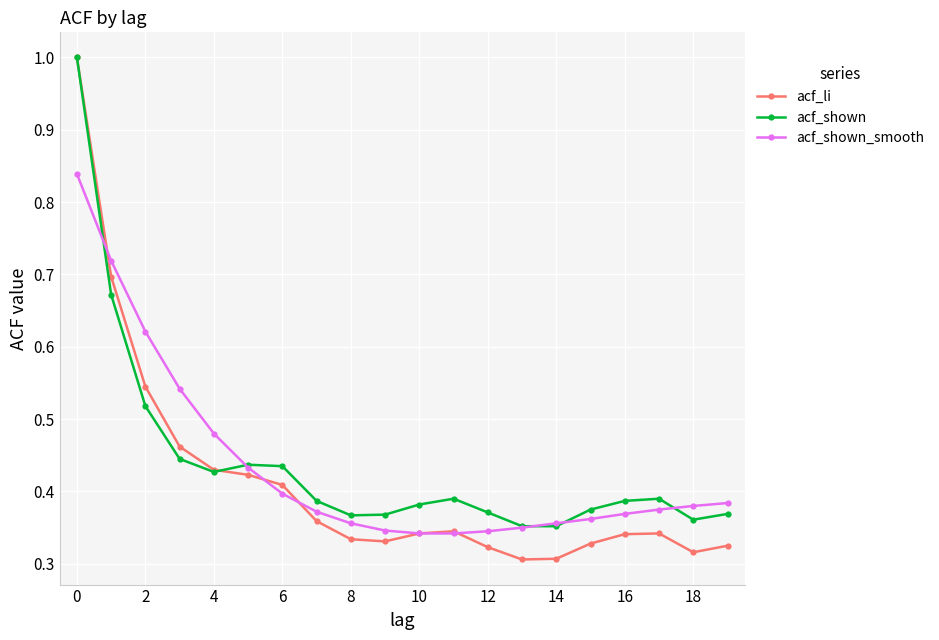

Which series has the largest range (max minus min)?

acf_li